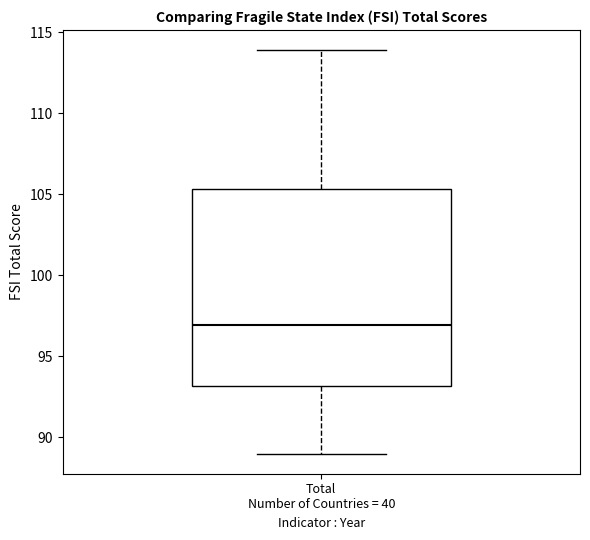

Read this box plot against the y-axis: the position of the median line, the range covered by the box, and the ends of both whiskers. The values are not printed on the chart, so give them approximately, as read against the axis.

median 97.0, box 93.0 to 105.5, whiskers 89.0 to 114.0